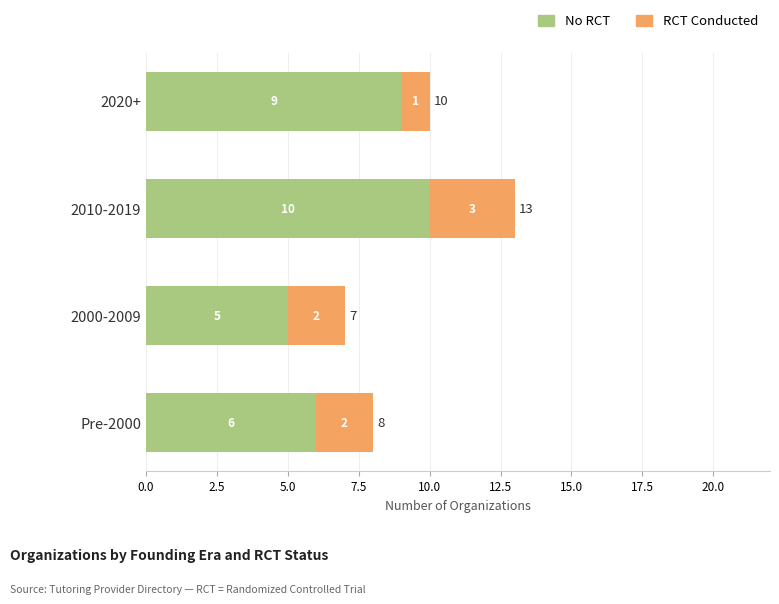

Read the No RCT value at 2000-2009.

5